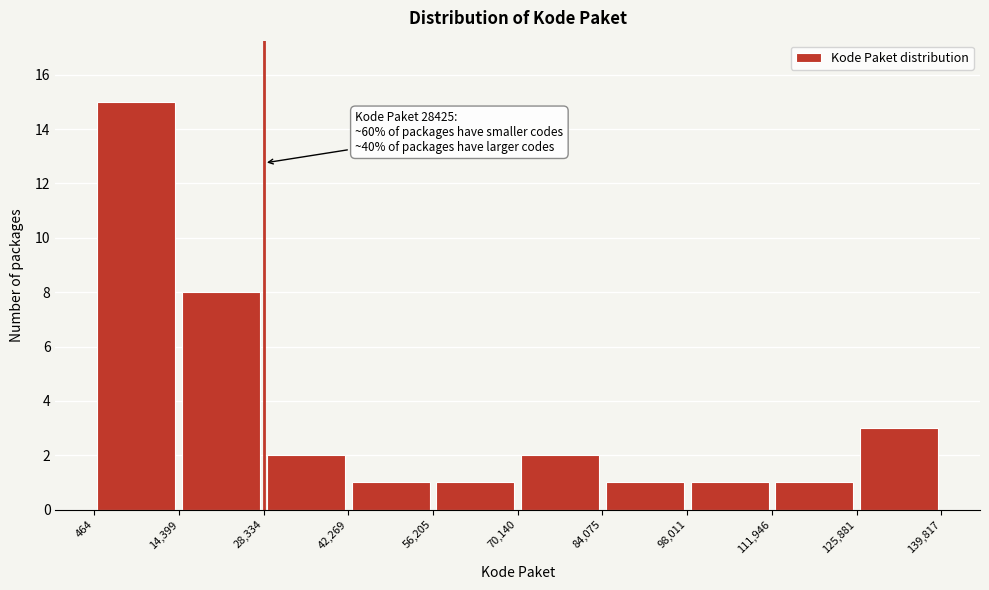

Over which range of the x-axis is the bar tallest?

464 to 14,399